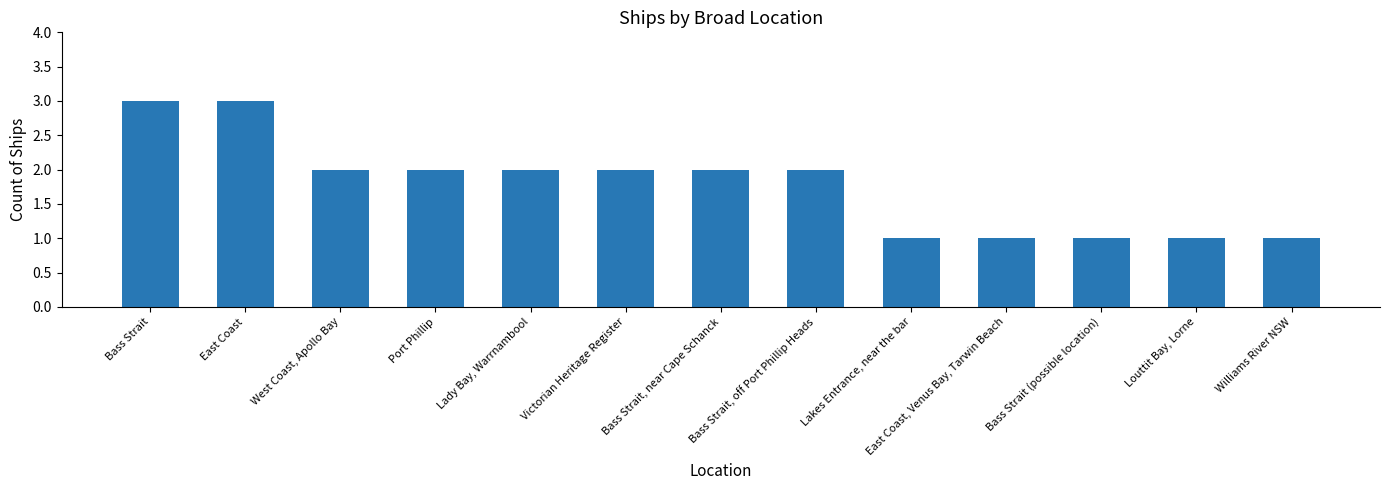

Reading left to right, what are all the values shown in this chart?

Bass Strait=3	East Coast=3	West Coast, Apollo Bay=2	Port Phillip=2	Lady Bay, Warrnambool=2	Victorian Heritage Register=2	Bass Strait, near Cape Schanck=2	Bass Strait, off Port Phillip Heads=2	Lakes Entrance, near the bar=1	East Coast, Venus Bay, Tarwin Beach=1	Bass Strait (possible location)=1	Louttit Bay, Lorne=1	Williams River NSW=1